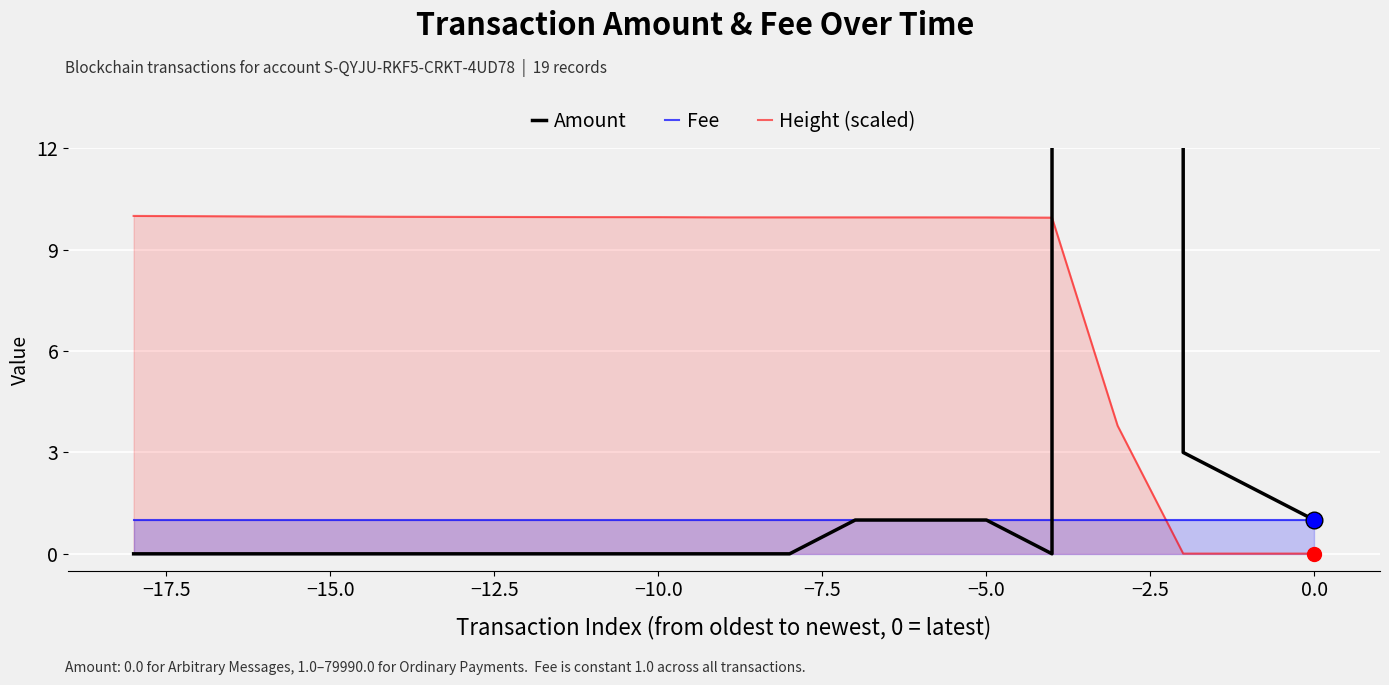

Is it true that Fee equals 1.7 at −10.0?

False